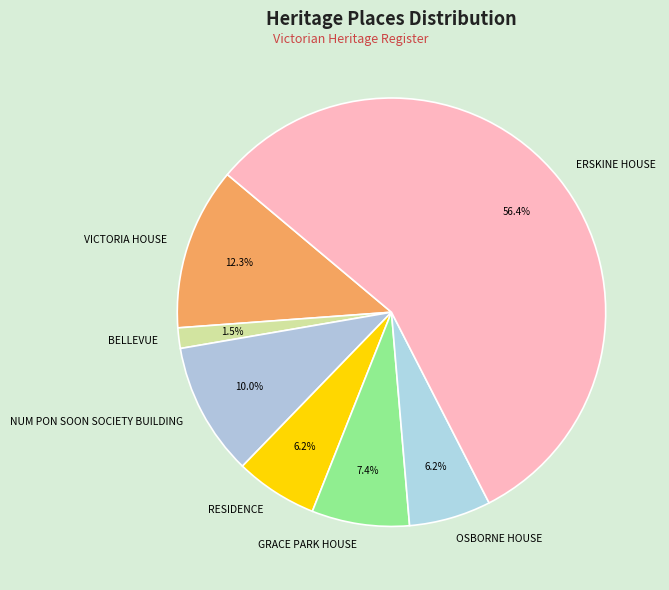

Which category accounts for the majority?

ERSKINE HOUSE